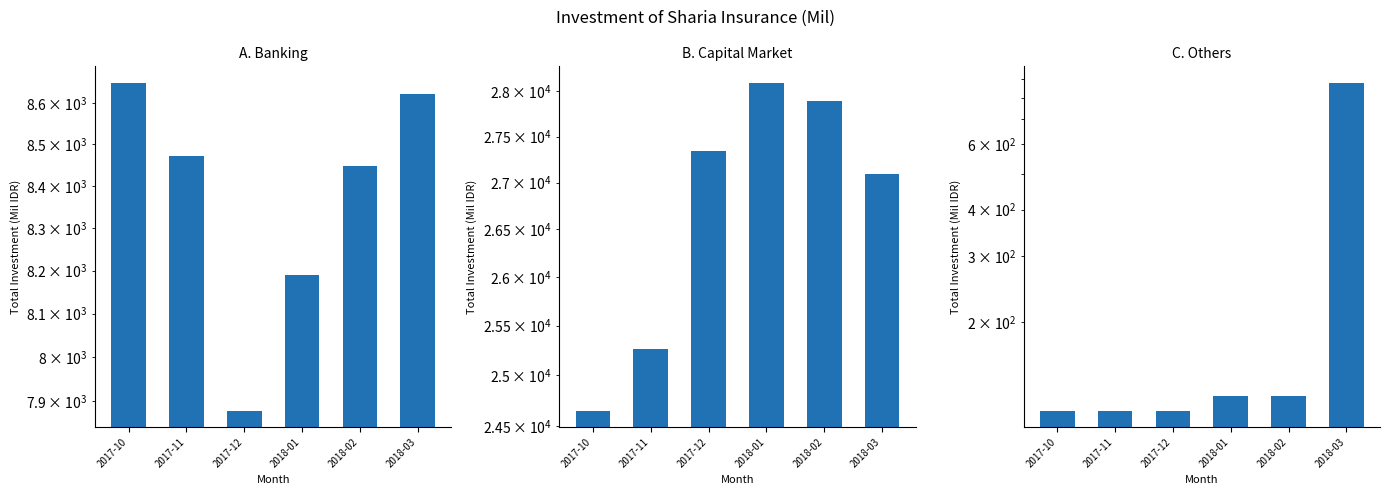

True or false: B. Capital Market has a value of 16295.1 at 2017-12.

False